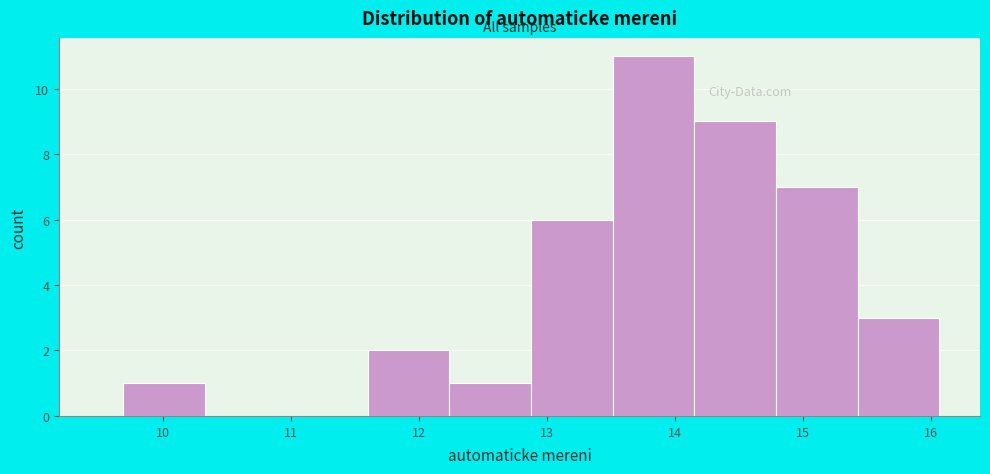

How tall is the bar that spans 14.2 to 14.8 on the x-axis? Neither the bar edges nor the heights are printed on the chart, so give them approximately, as read against the axes.

9